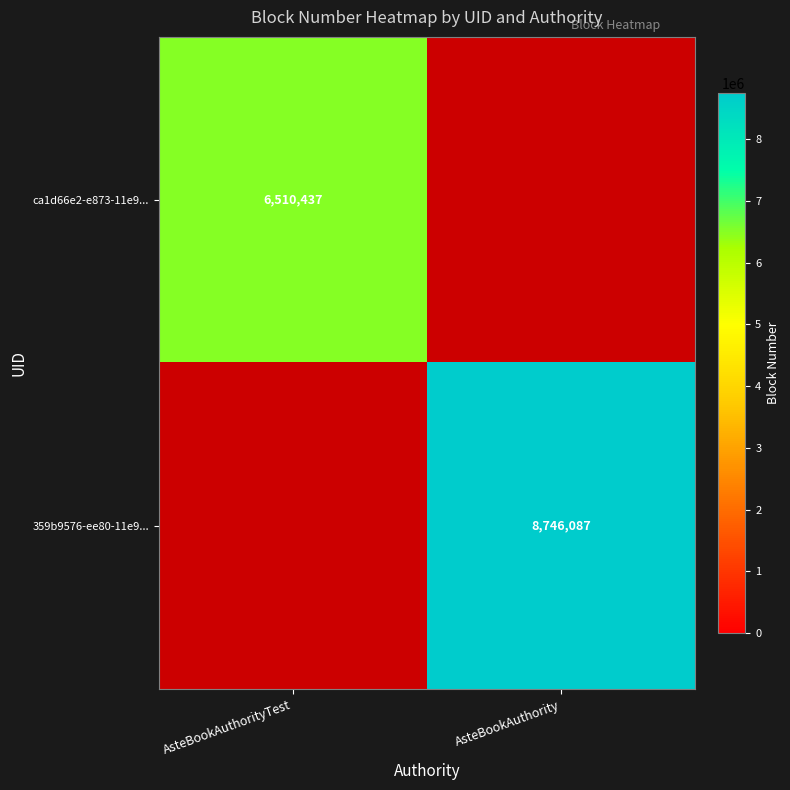

Between AsteBookAuthority and AsteBookAuthorityTest, which is larger?

AsteBookAuthorityTest